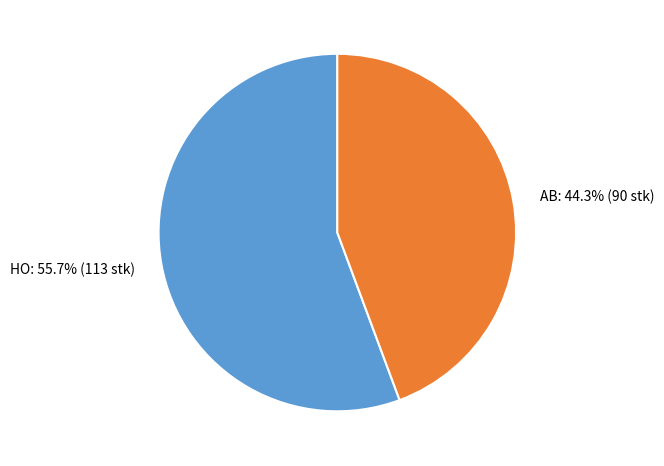

To the nearest percent, what portion does AB represent?

44%